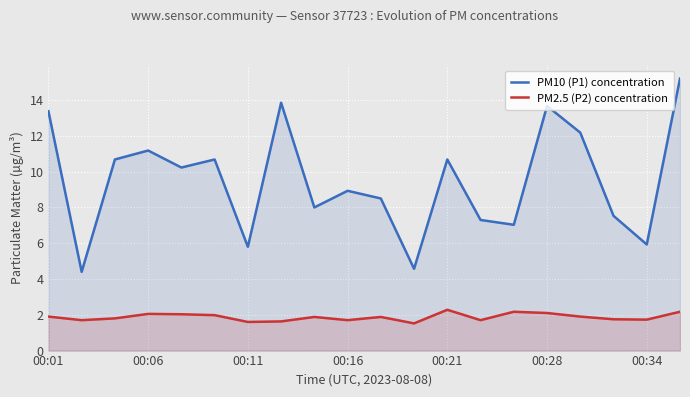

Reading left to right, what are all the values shown in this chart?

PM10 (P1) concentration: 13.4	4.4	10.7	11.2	10.2	10.7	5.8	13.8	8.0	8.9	8.5	4.6	10.7	7.3	7.0	13.7	12.2	7.5	5.9	15.2
PM2.5 (P2) concentration: 1.9	1.7	1.8	2.0	2.0	2.0	1.6	1.6	1.9	1.7	1.9	1.5	2.3	1.7	2.2	2.1	1.9	1.8	1.7	2.2